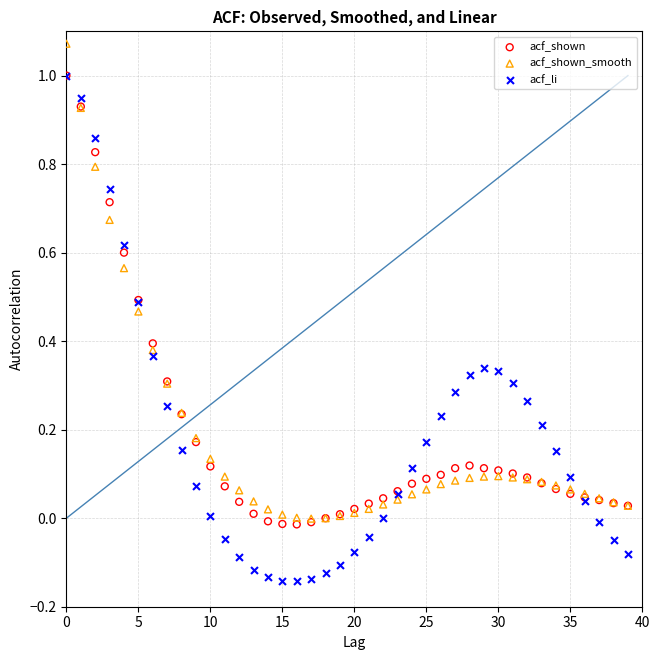

What are all the series names shown in the legend?

acf_shown, acf_shown_smooth, acf_li